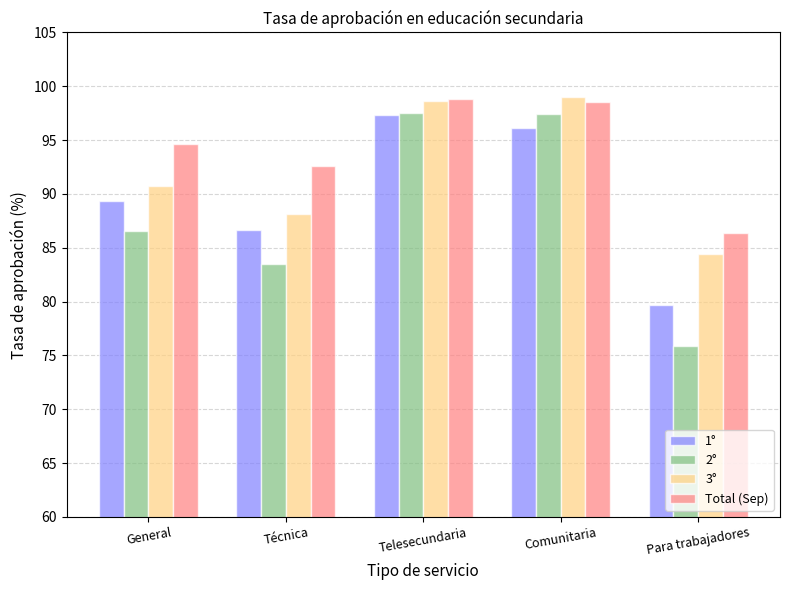

What is the difference between the highest and lowest values at Comunitaria?

3.0